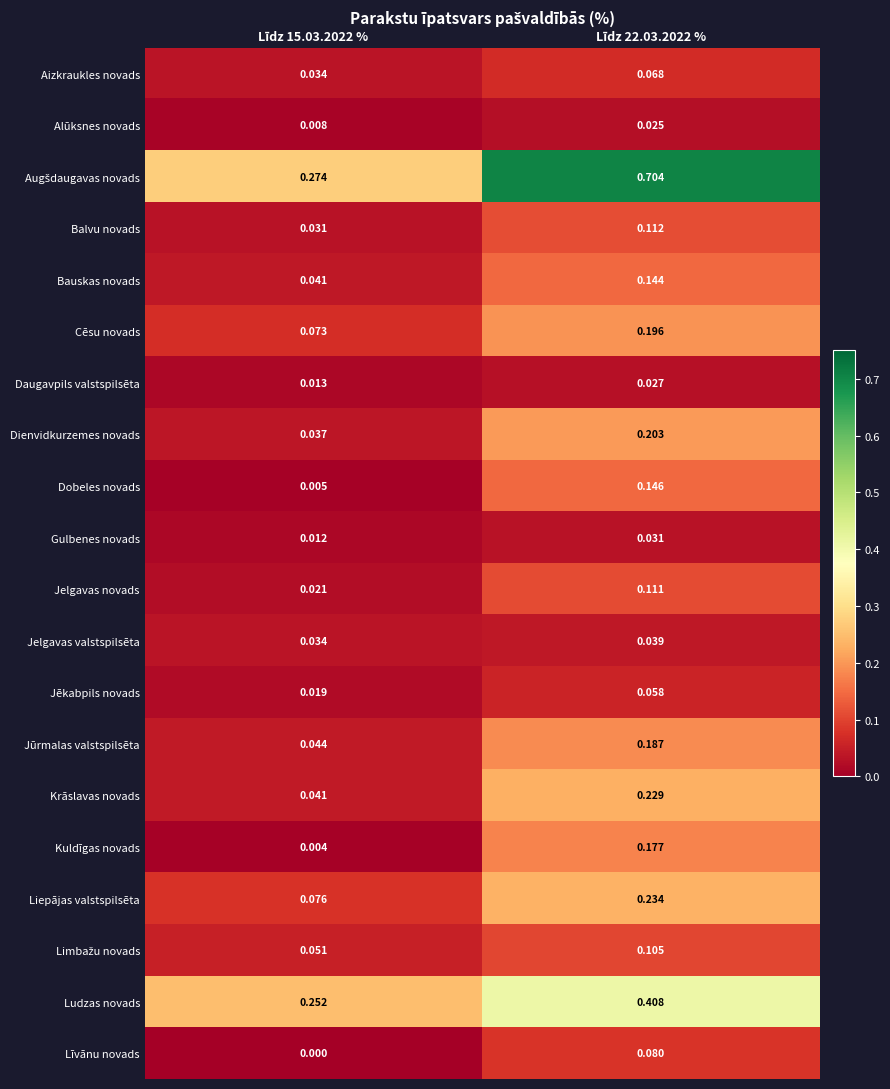

What is the maximum value shown in the chart?

0.7